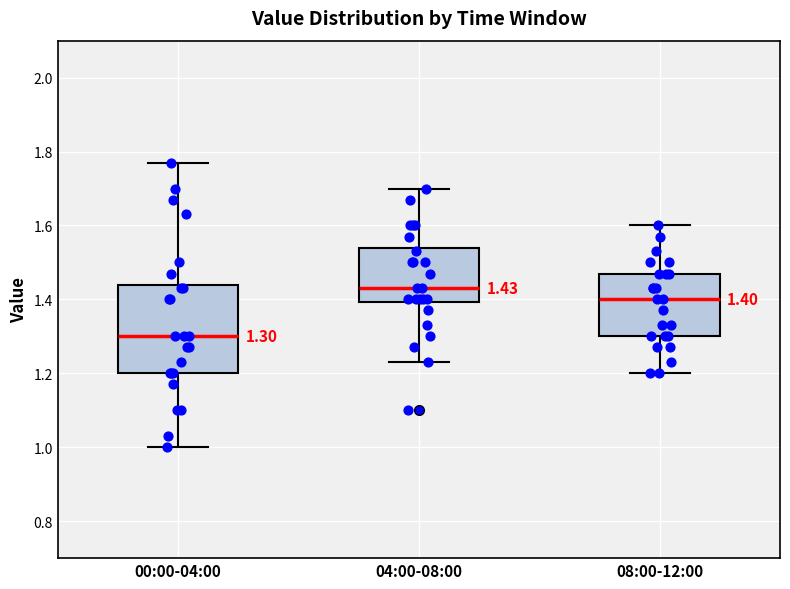

Which box has the lowest median line?

00:00-04:00